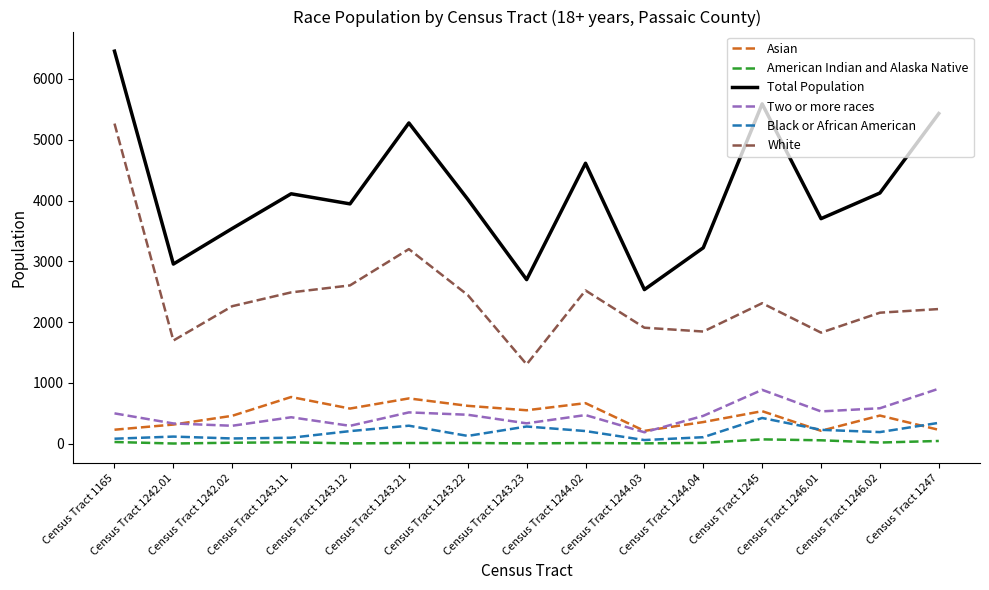

Which series has the largest total across all categories?

Total Population